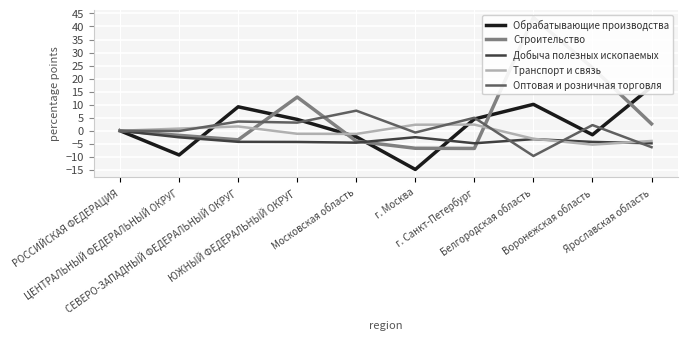

Is it true that Обрабатывающие производства equals 4.5 at г. Санкт-Петербург?

True